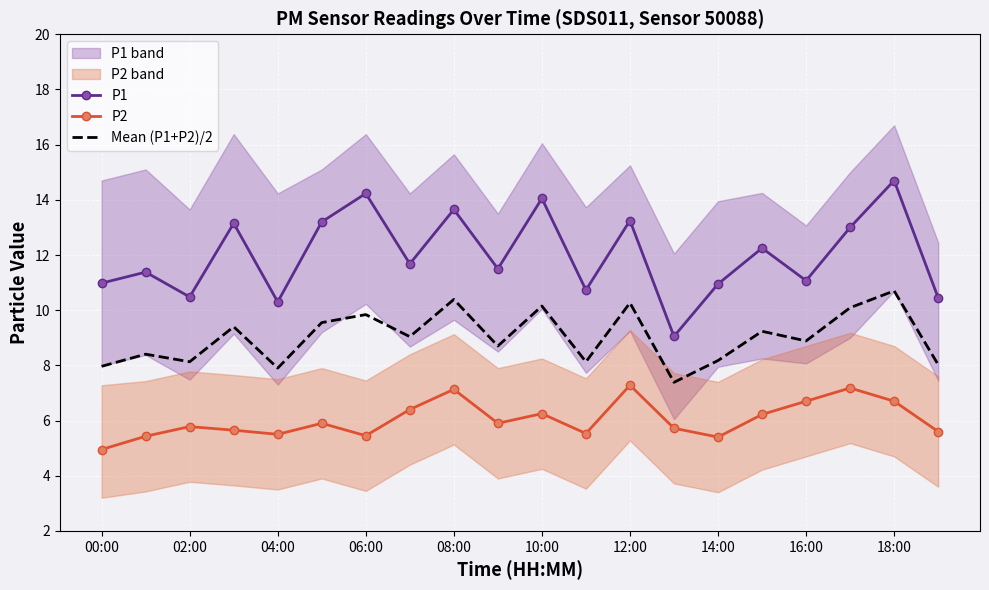

What is the lowest value of the Mean (P1+P2)/2 series?

7.4